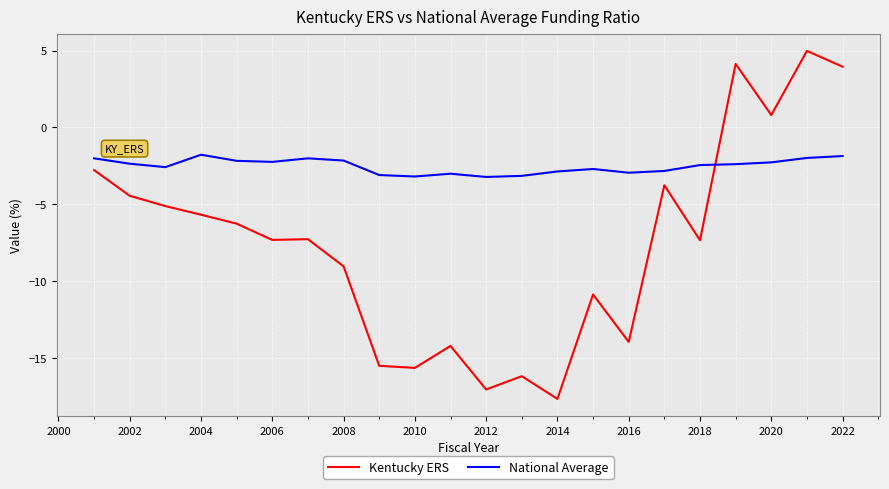

How many lines are shown in the chart?

2